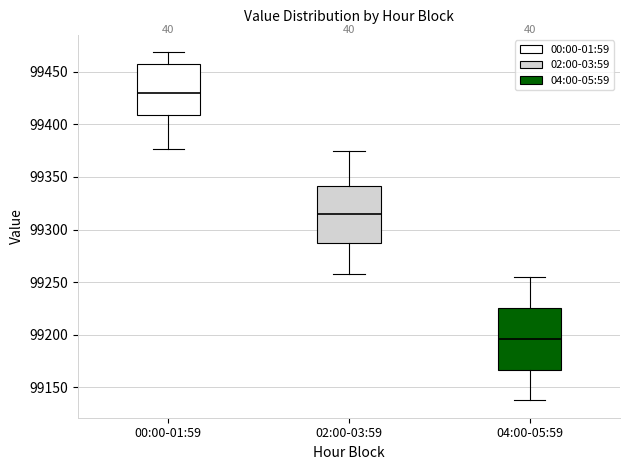

Reading left to right, transcribe this box plot: for each box, give where its median line is, the range the box spans, and where its two whiskers end, as read against the y-axis. The values are not printed on the chart, so give them approximately, as read against the axis.

00:00-01:59: median 99430, box 99410 to 99455, whiskers 99375 to 99470
02:00-03:59: median 99315, box 99290 to 99340, whiskers 99260 to 99375
04:00-05:59: median 99195, box 99165 to 99225, whiskers 99140 to 99255